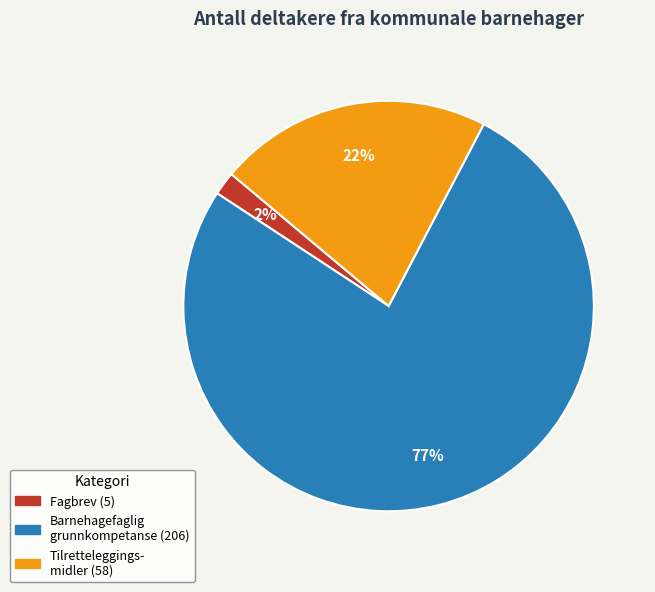

Is there any slice that represents more than half of the pie?

Yes